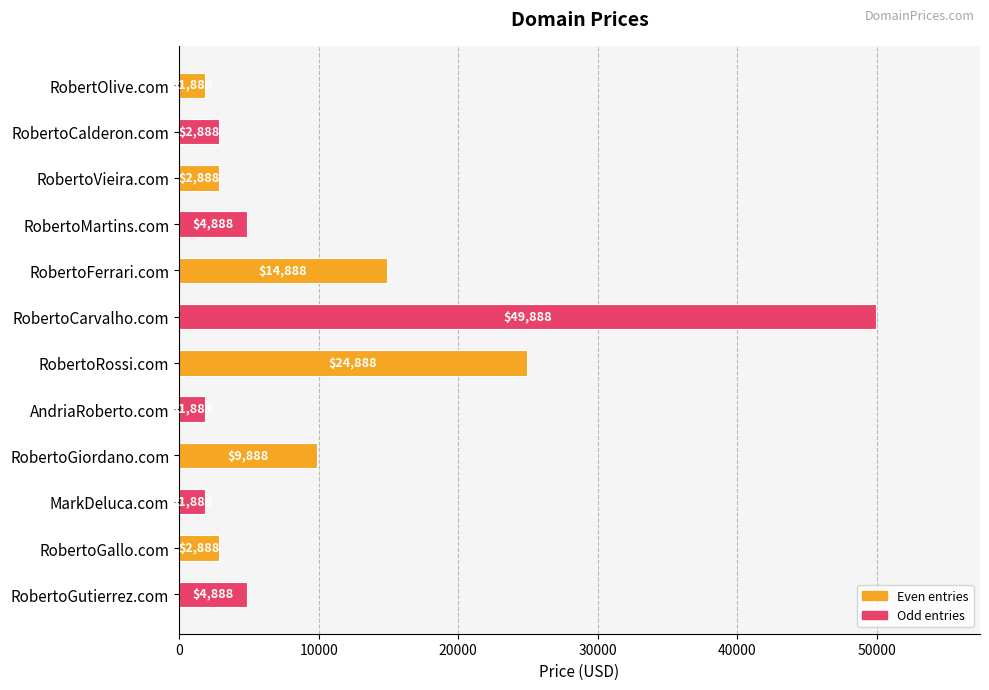

Are the bars grouped side by side (vs. stacked)?

No